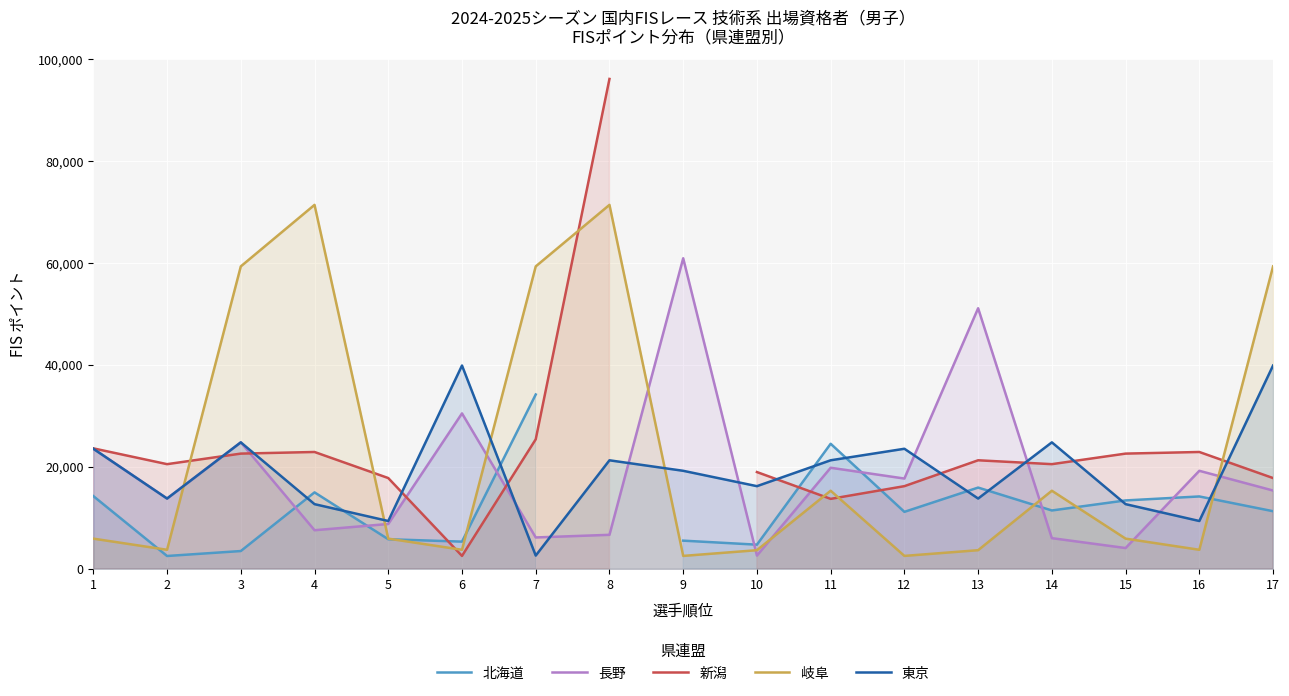

What is the spread (max minus min) of values at 14?

18794.0